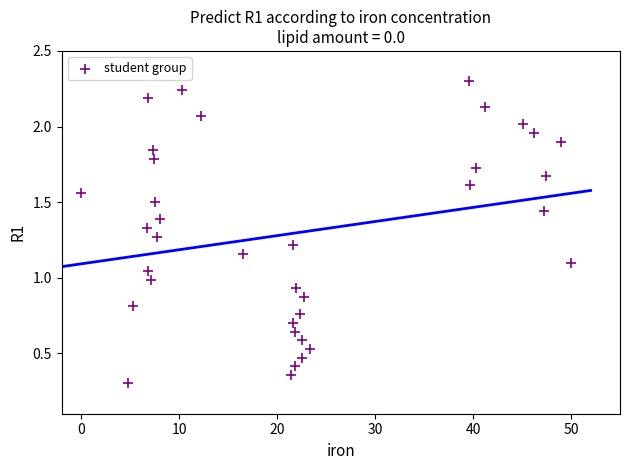

What is the range of X values (max minus min)?

50.0